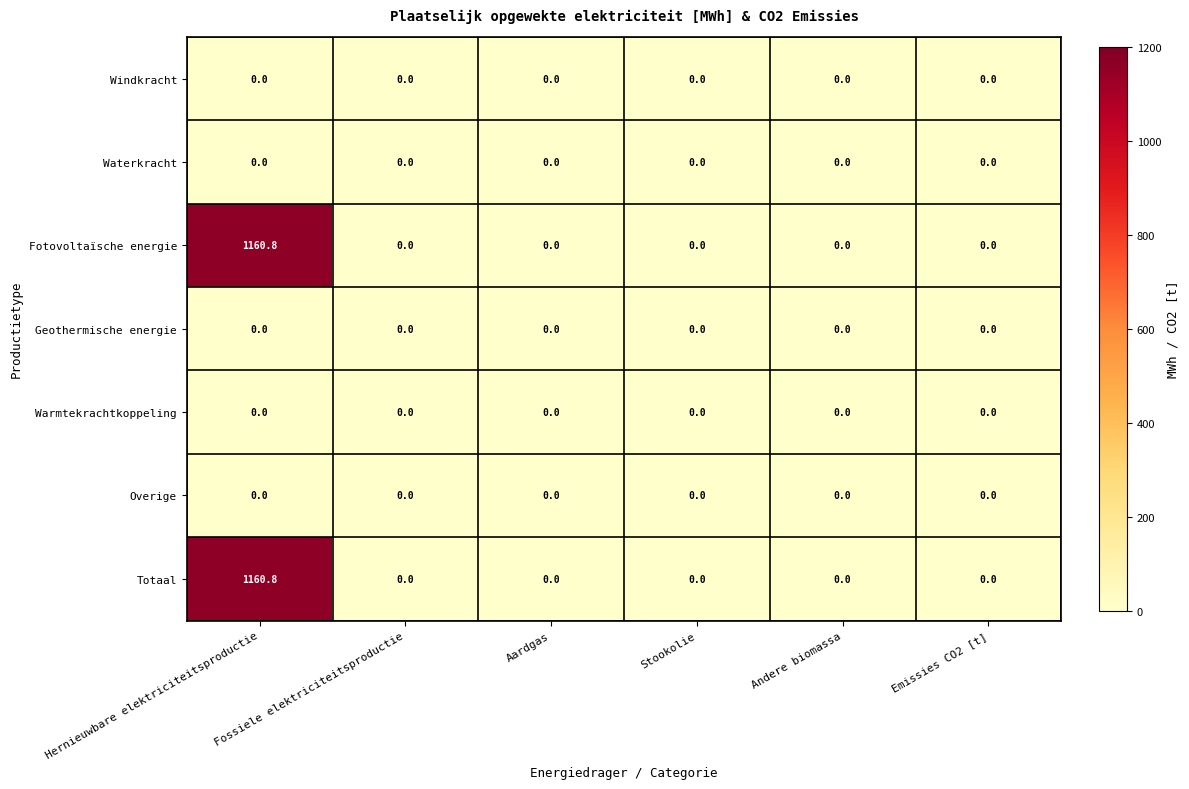

What is the total value across all series at Hernieuwbare elektriciteitsproductie?

2321.6